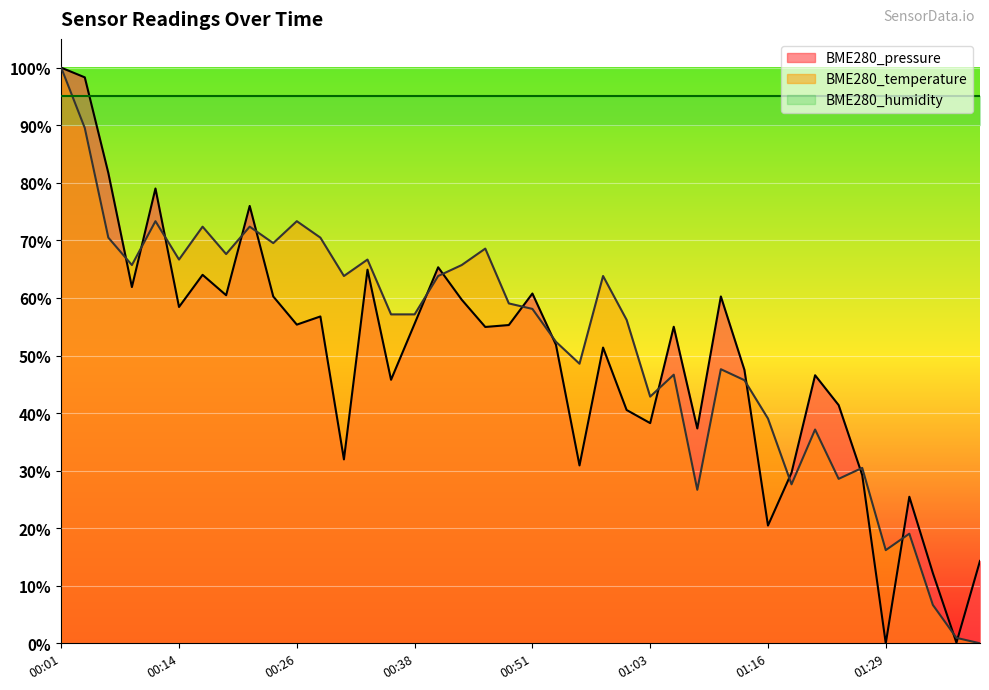

Between 00:43 and 01:21, which series saw the biggest shift?

BME280_temperature